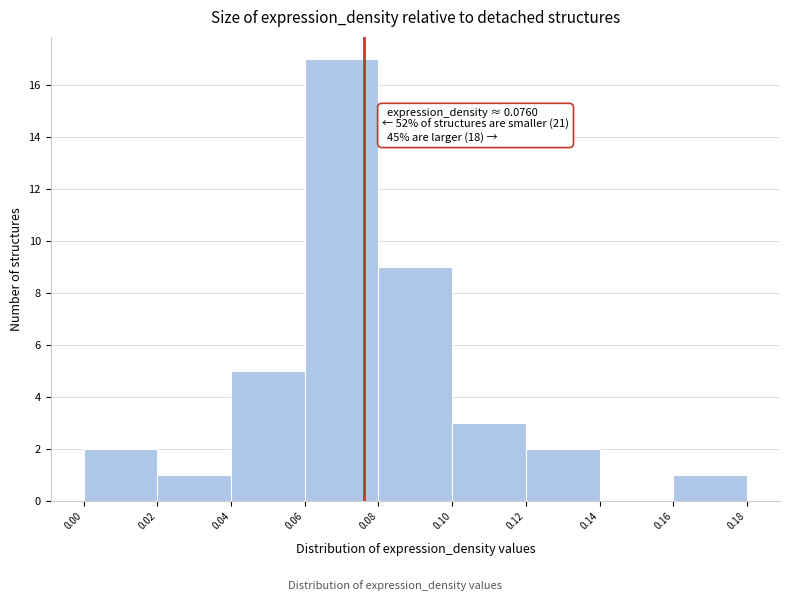

Which range on the x-axis has the tallest bar?

0.06 to 0.08